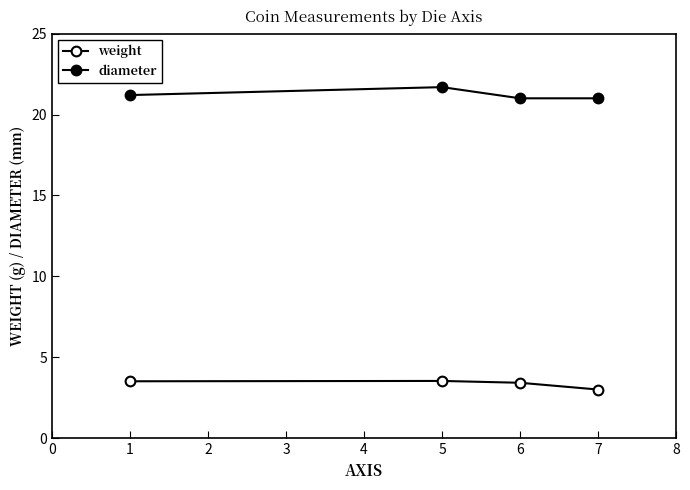

Count the number of categories in the chart.

4